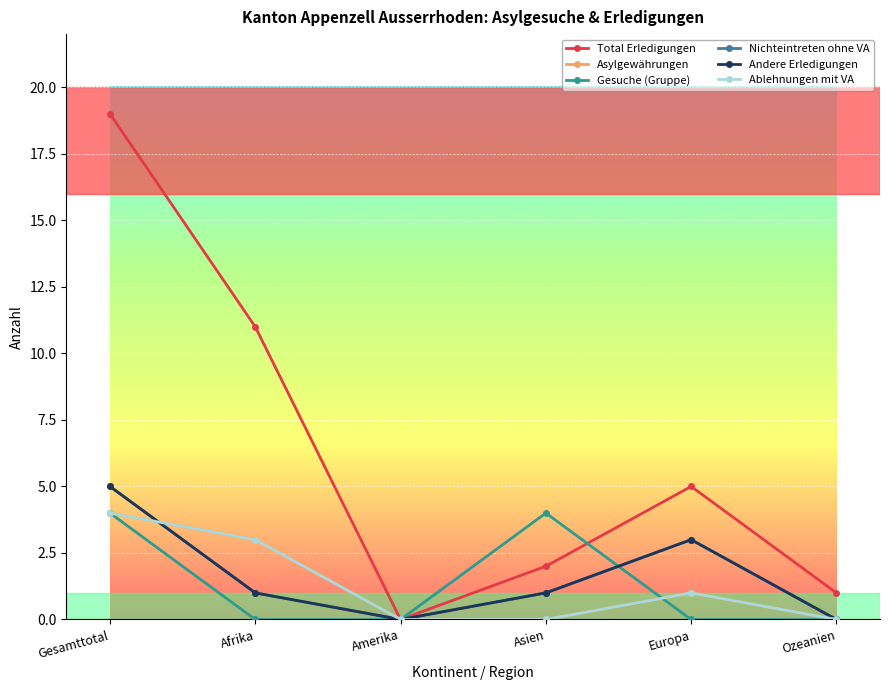

What is the spread (max minus min) of values at Asien?

4